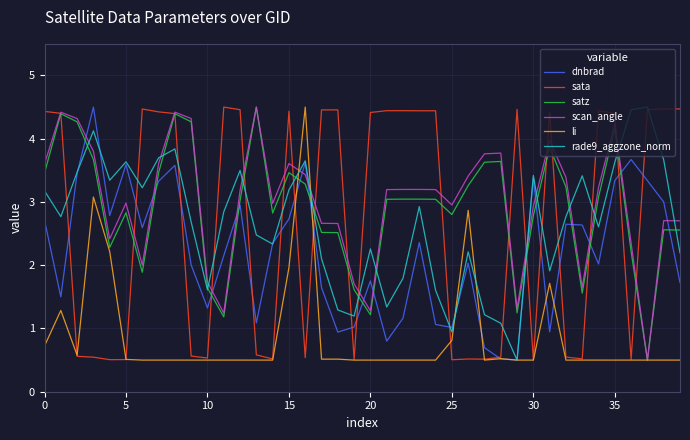

How many intersections are there between satz and dnbrad?

14